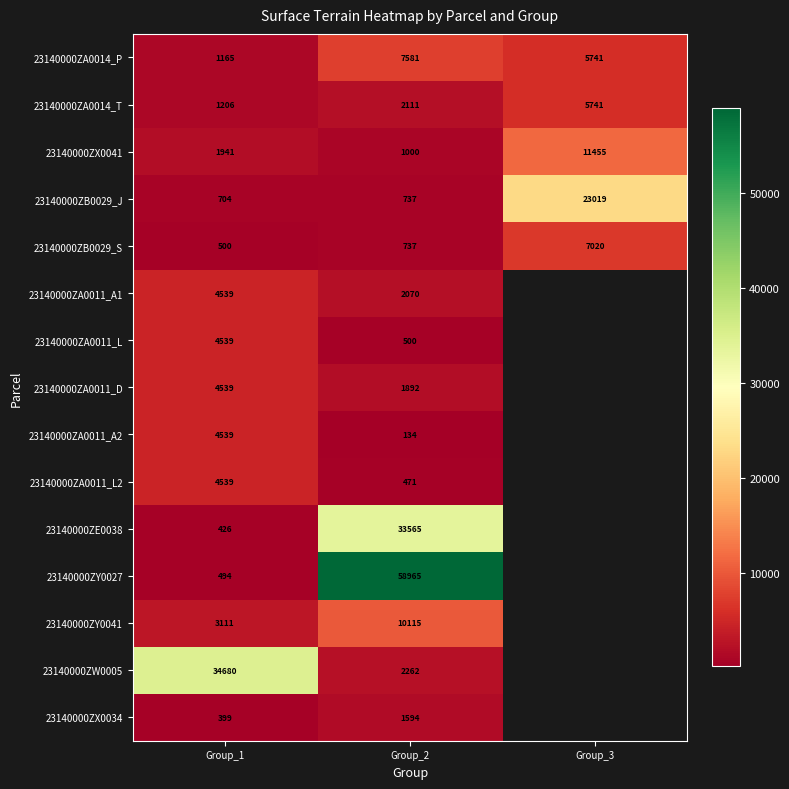

Rank the categories by 23140000ZB0029_J value from highest to lowest.

Group_3, Group_2, Group_1